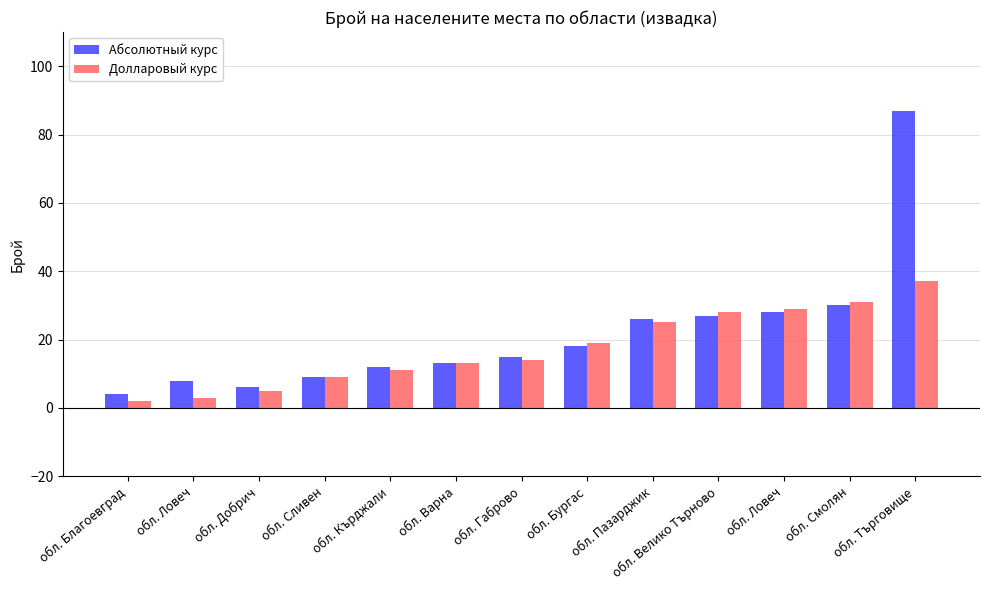

How many bars are there in total?

26